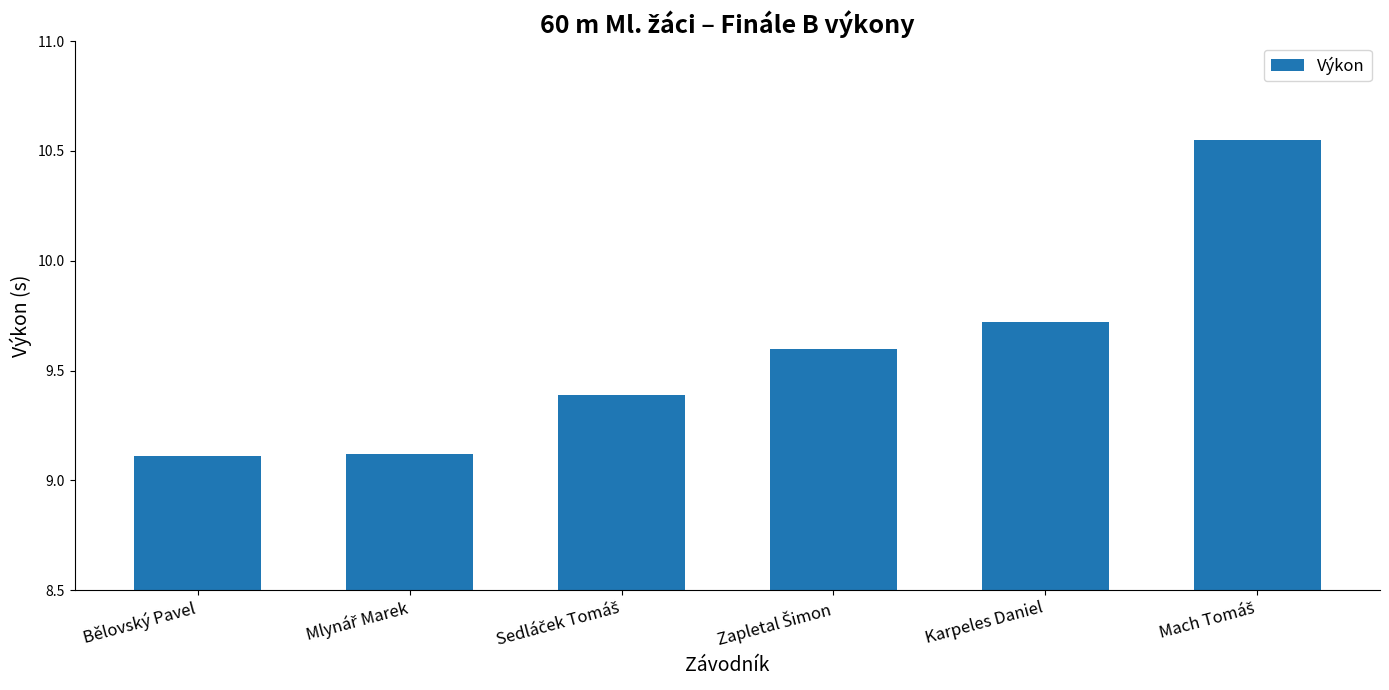

What is the value of the 4th bar from the left?

9.6